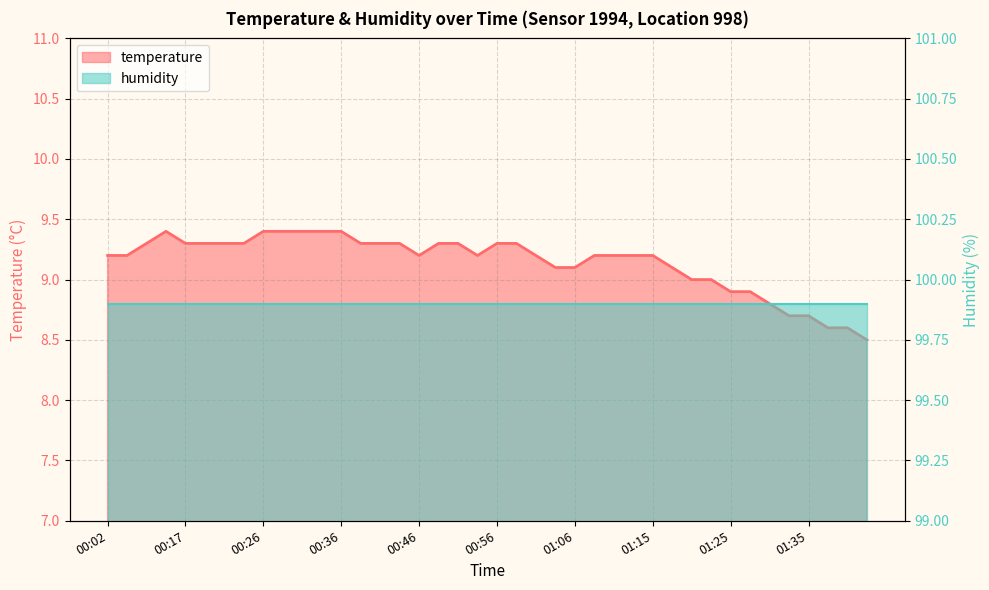

The chart shows a value of 9.1 at 01:06. True or false?

True